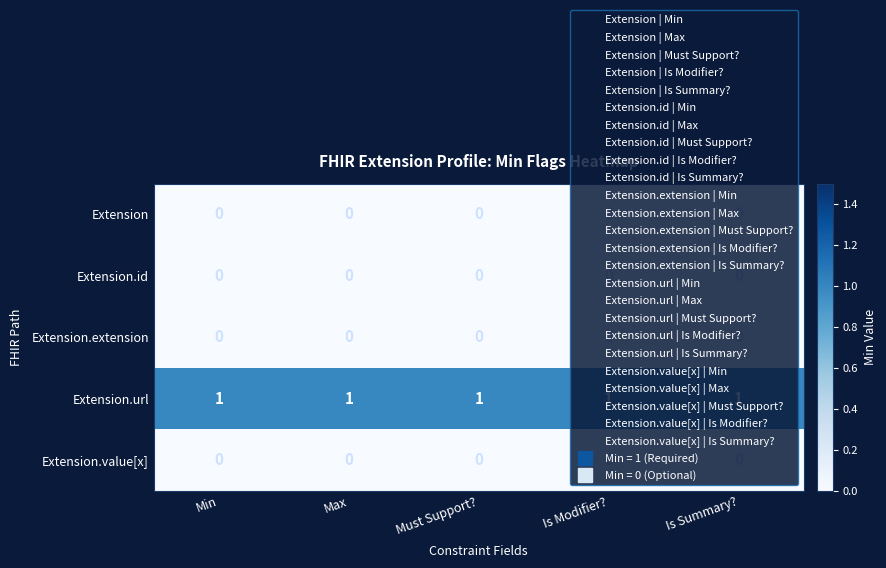

True or false: Extension.value[x] has a value of 0 at Is Modifier?.

True